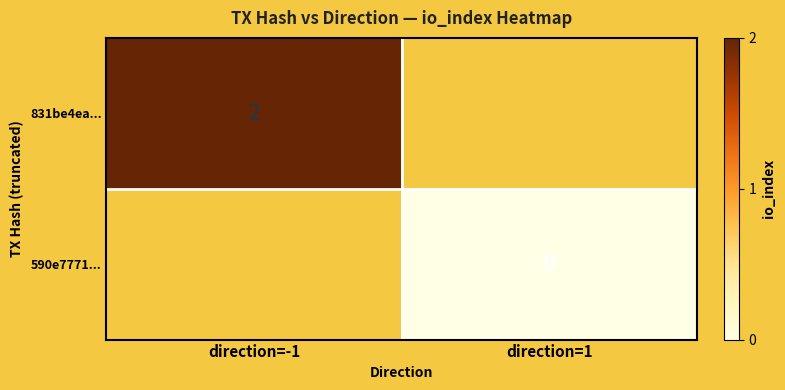

The value of 831be4ea... at direction=-1 is 2. True or false?

True